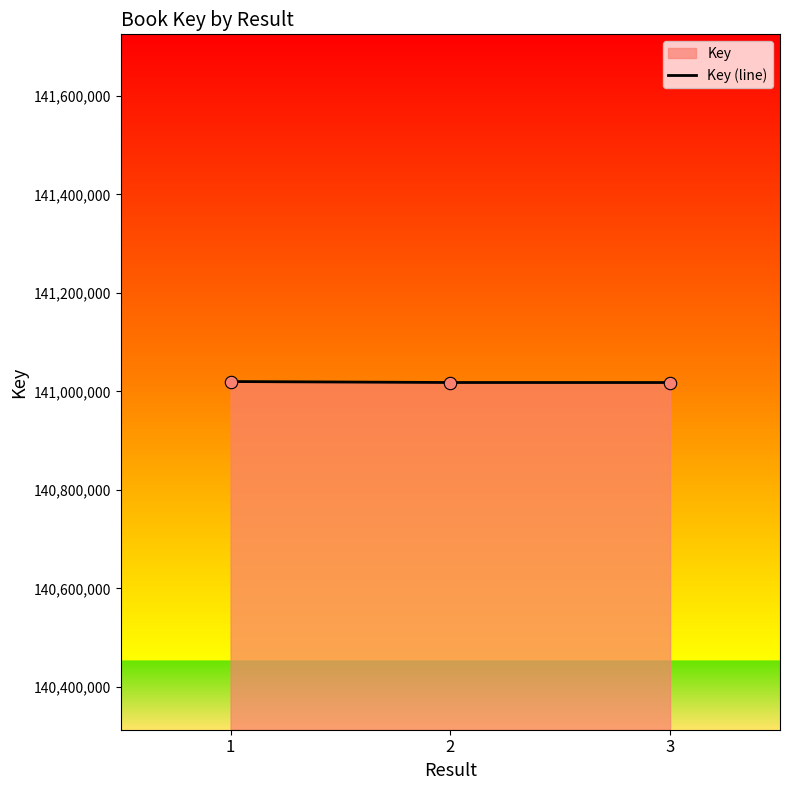

Which has a higher value, 3 or 2?

2